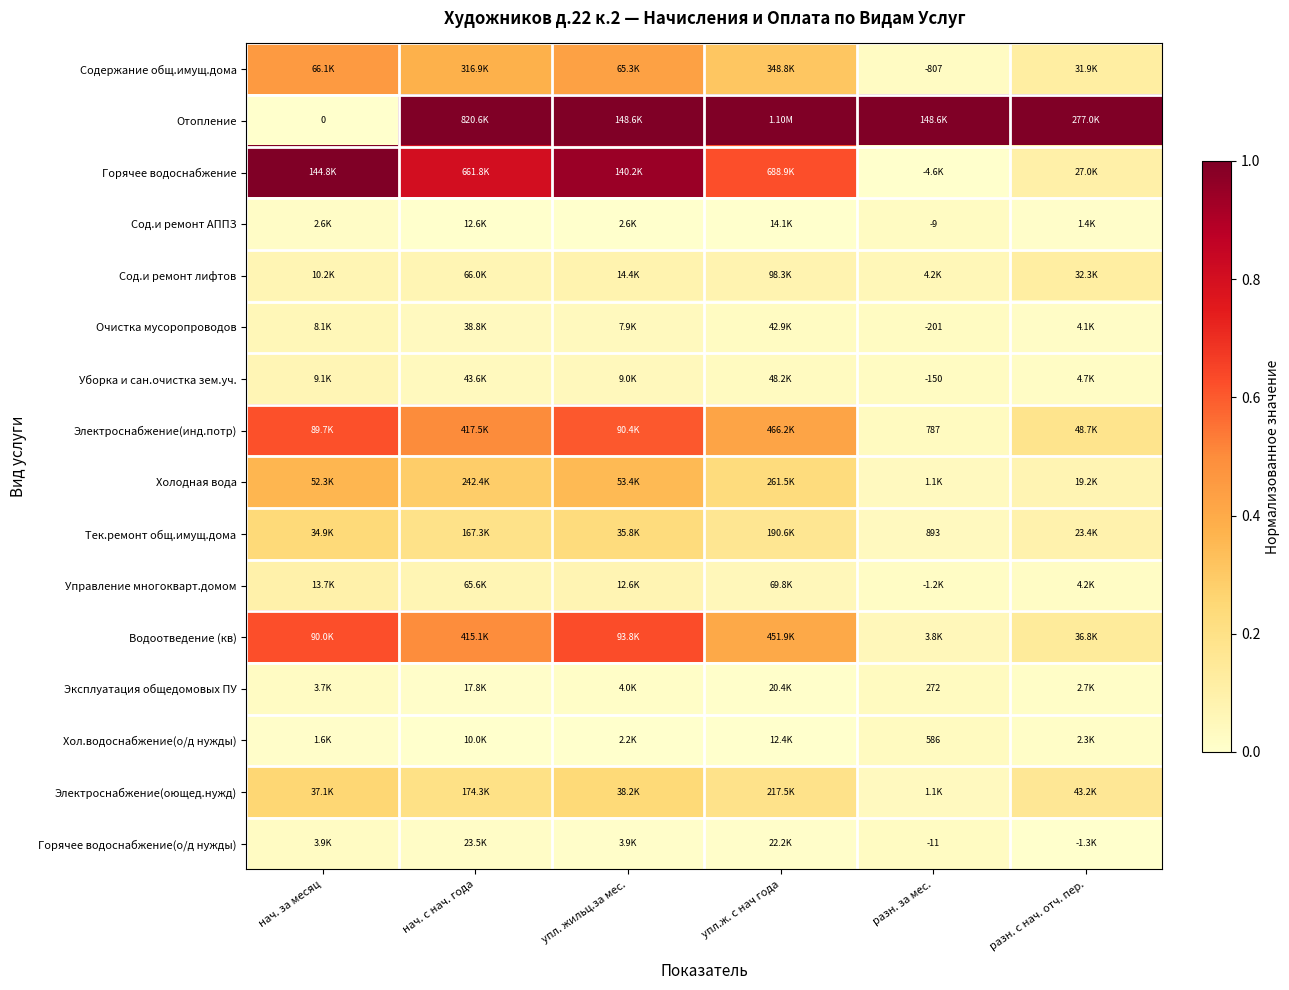

Is it true that Очистка мусоропроводов equals 0.0 at разн. за мес.?

False